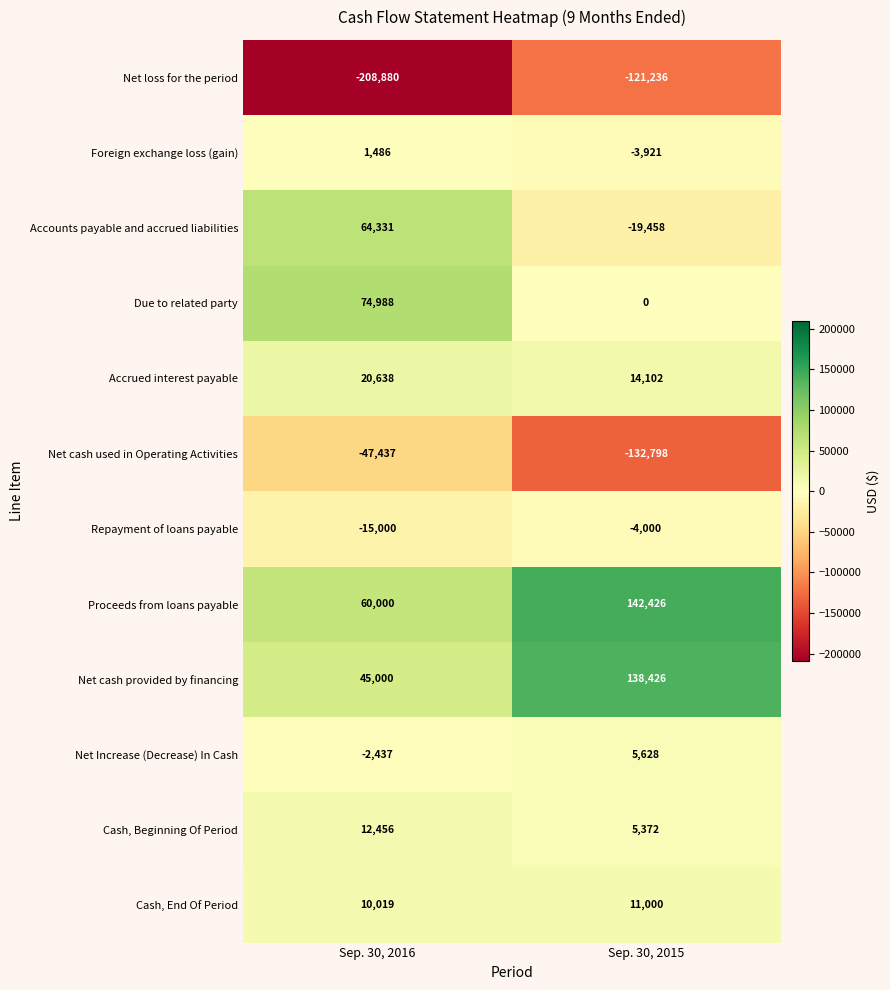

Rank the series by their maximum value, from highest to lowest.

Proceeds from loans payable, Net cash provided by financing, Due to related party, Accounts payable and accrued liabilities, Accrued interest payable, Cash, Beginning Of Period, Cash, End Of Period, Net Increase (Decrease) In Cash, Foreign exchange loss (gain), Repayment of loans payable, Net cash used in Operating Activities, Net loss for the period